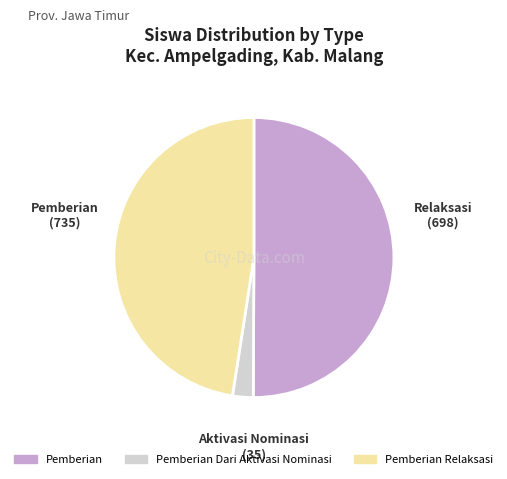

True or false: Pemberian Relaksasi accounts for 35% of the total.

False